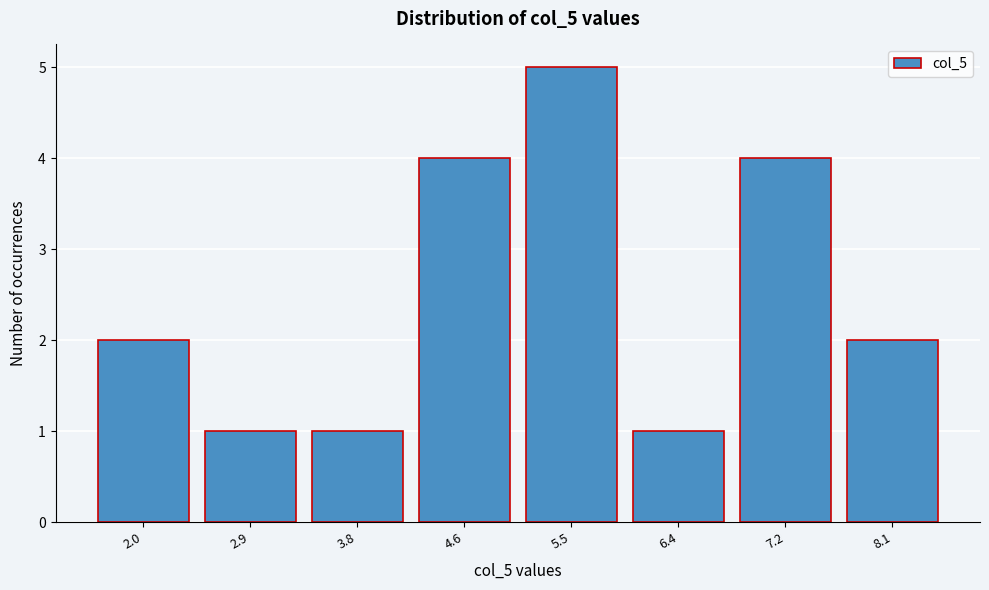

Reading left to right, list all the values displayed in this chart.

2	1	1	4	5	1	4	2